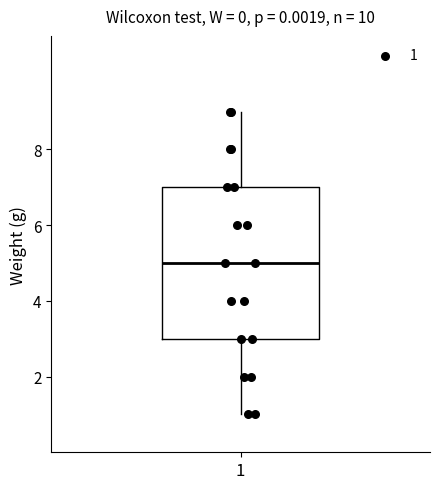

Read this box plot against the y-axis: the position of the median line, the range covered by the box, and the ends of both whiskers. The values are not printed on the chart, so give them approximately, as read against the axis.

median 5, box 3 to 7, whiskers 1 to 9